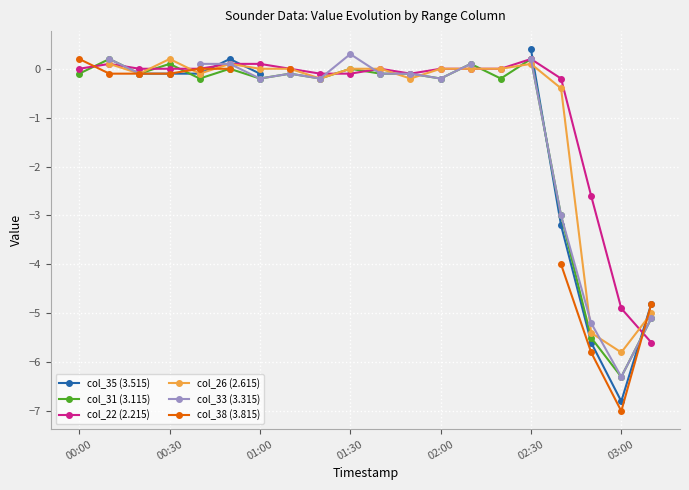

What is the difference between the highest and lowest values at 19?

0.8